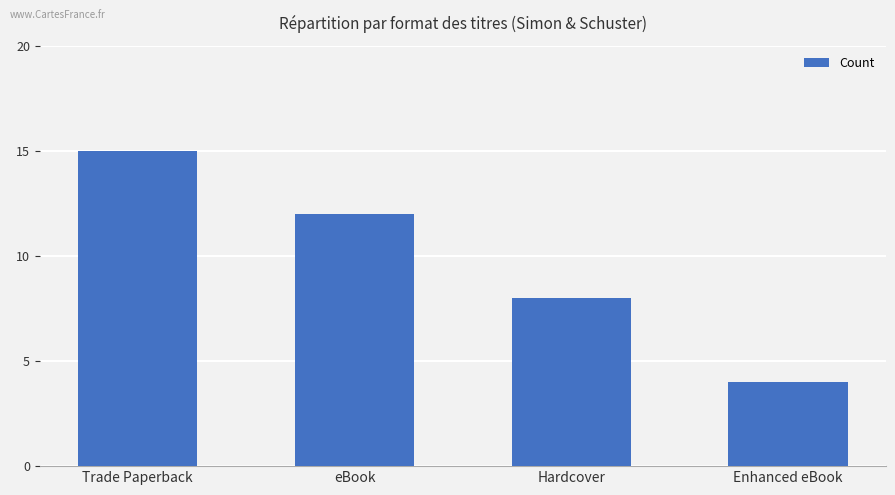

Which category has the lowest value across all series?

Enhanced eBook